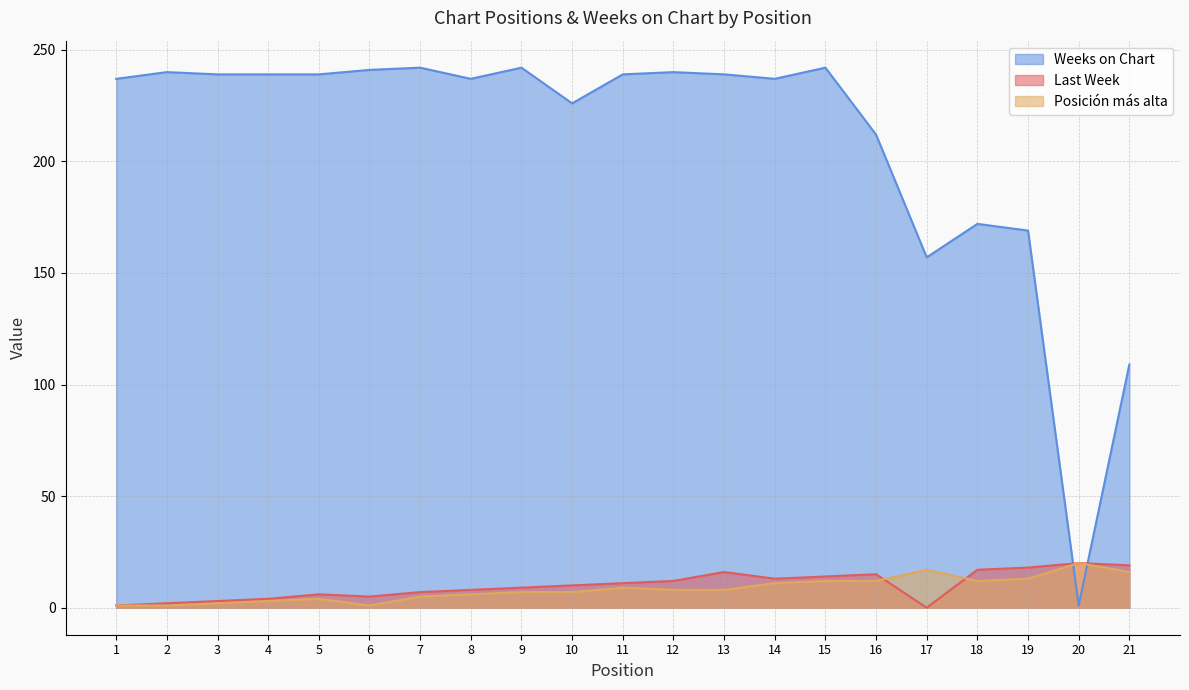

True or false: Posición más alta has more than 0 interior local peaks.

True